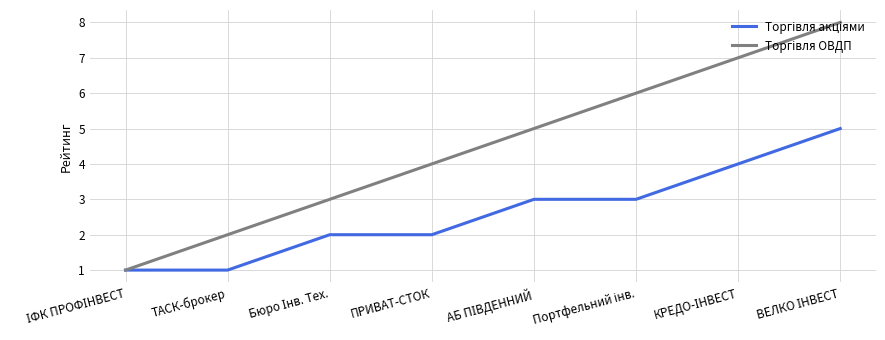

Does the chart have visible grid lines?

Yes